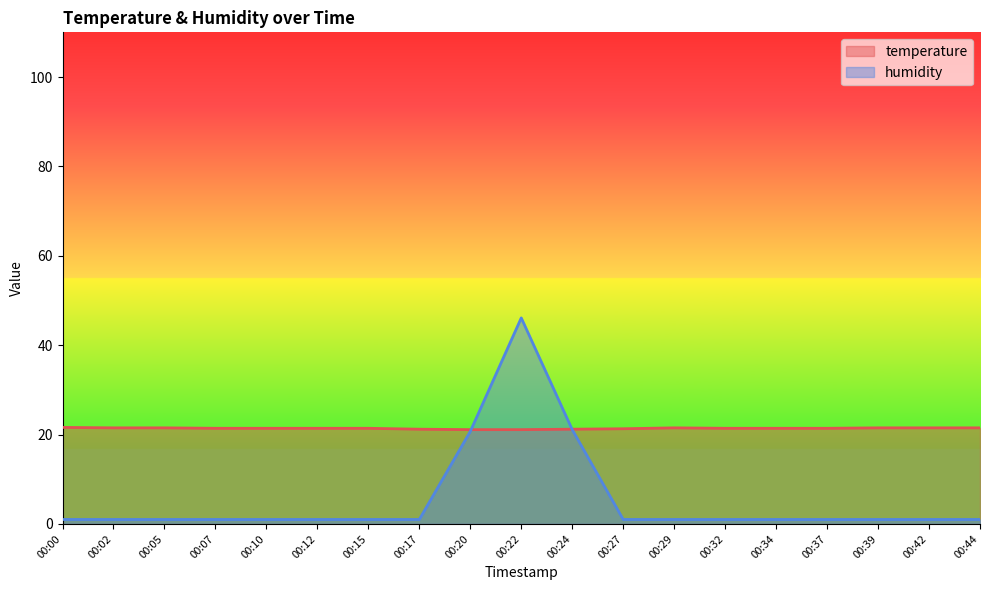

Where is the first local maximum for humidity?

00:22